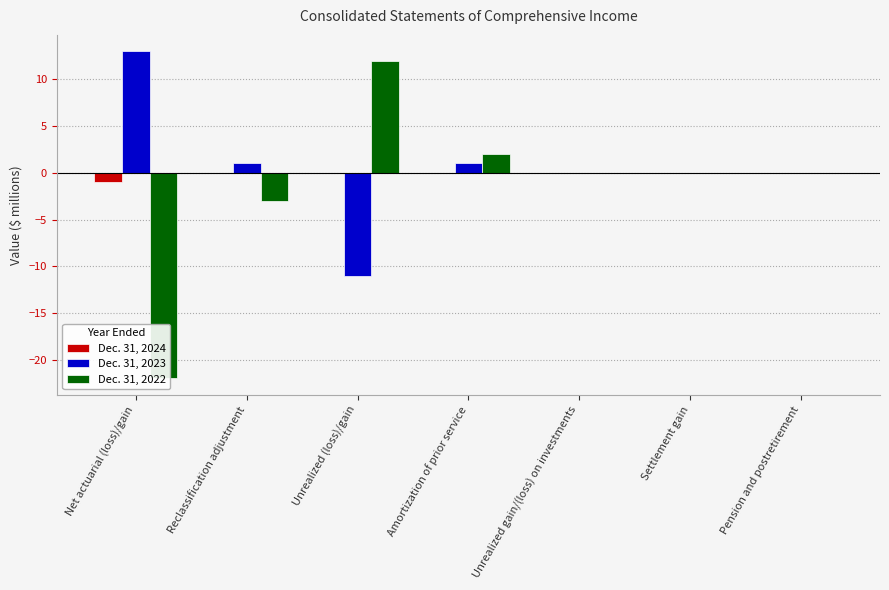

List the labels in order of Dec. 31, 2022 value, largest first.

Unrealized (loss)/gain, Amortization of prior service, Unrealized gain/(loss) on investments, Settlement gain, Pension and postretirement, Reclassification adjustment, Net actuarial (loss)/gain